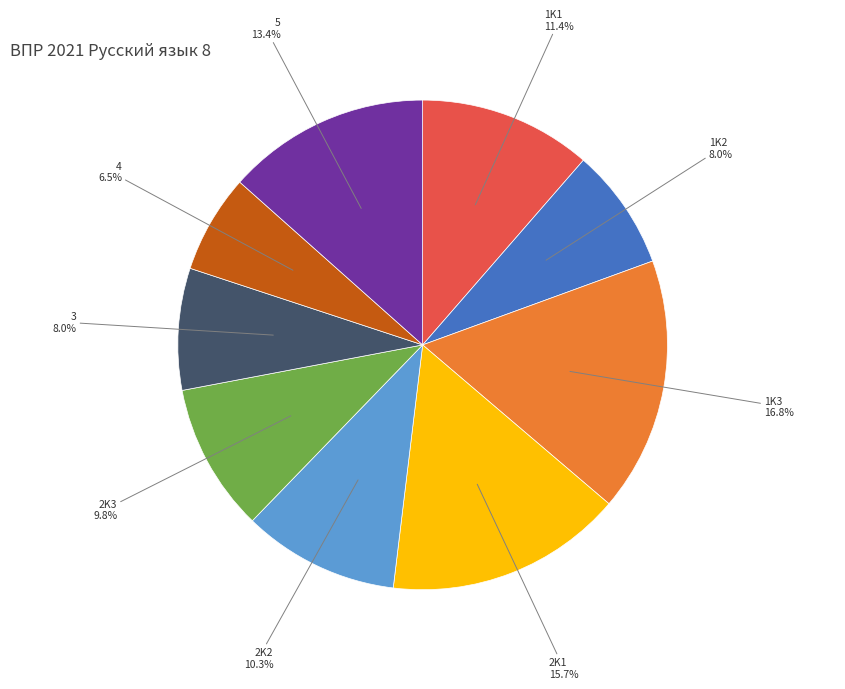

Does any single category account for the majority?

No